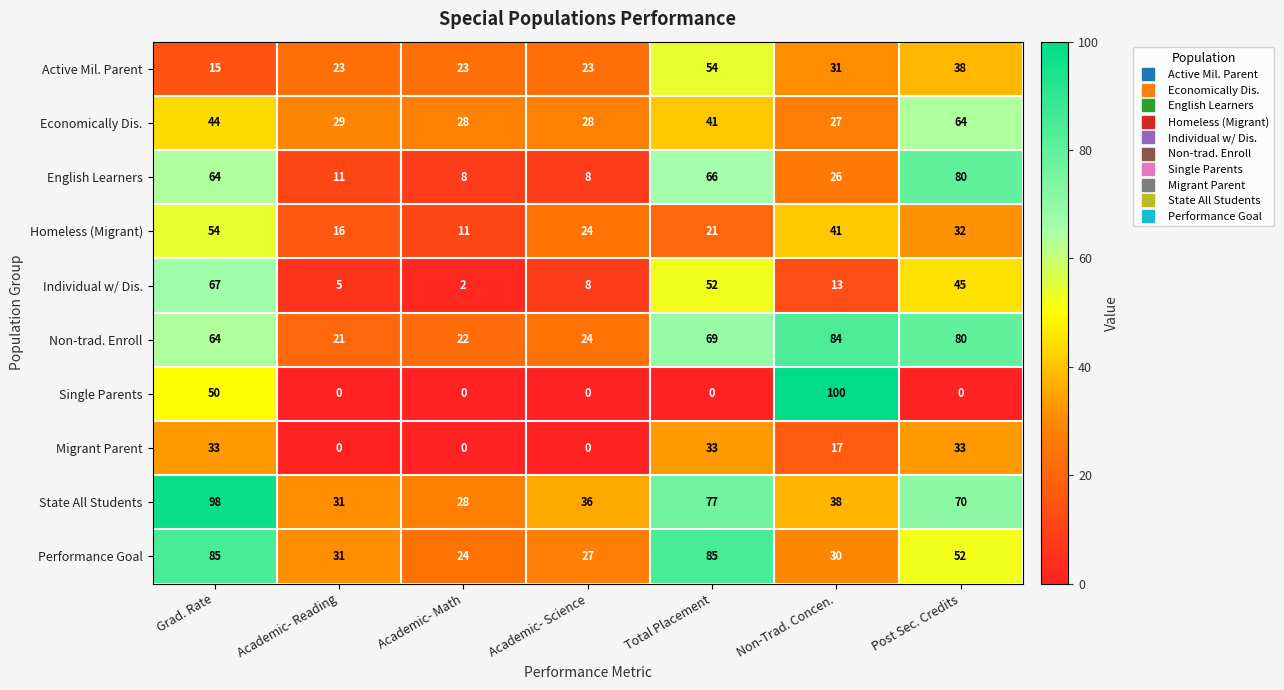

What is the average value of the Economically Dis. series?

37